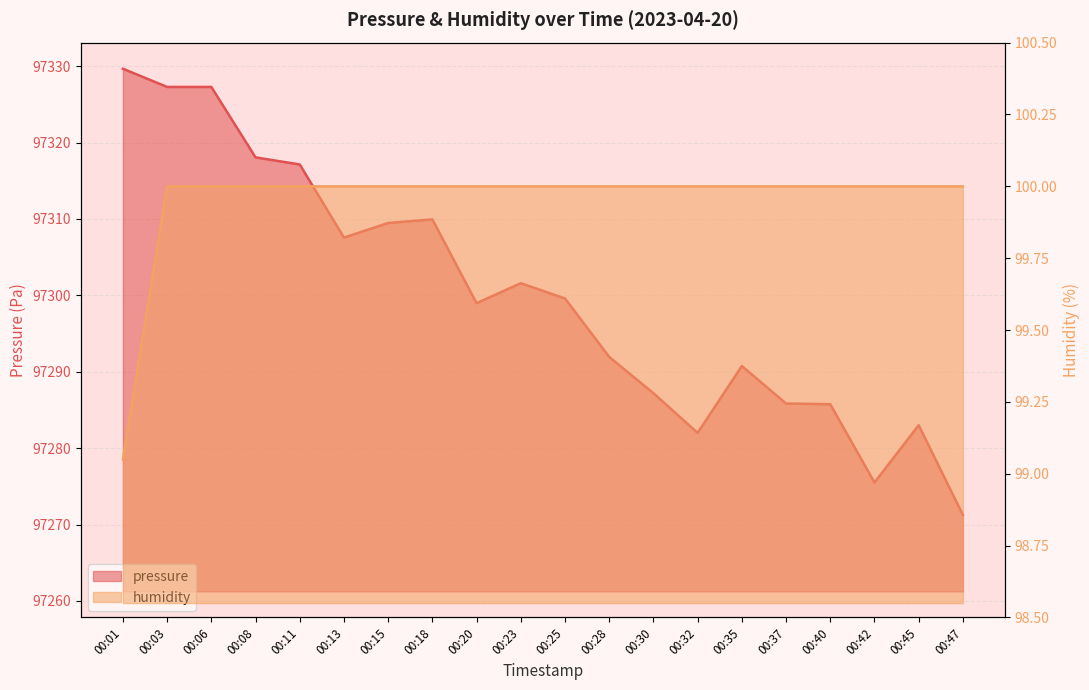

Reading left to right, transcribe all the data shown in this chart.

pressure: 97329.7	97327.3	97327.3	97318.1	97317.1	97307.6	97309.5	97309.9	97299.0	97301.6	97299.6	97291.9	97287.2	97282.0	97290.8	97285.8	97285.8	97275.5	97283.0	97271.2
humidity: 99.0	100.0	100.0	100.0	100.0	100.0	100.0	100.0	100.0	100.0	100.0	100.0	100.0	100.0	100.0	100.0	100.0	100.0	100.0	100.0